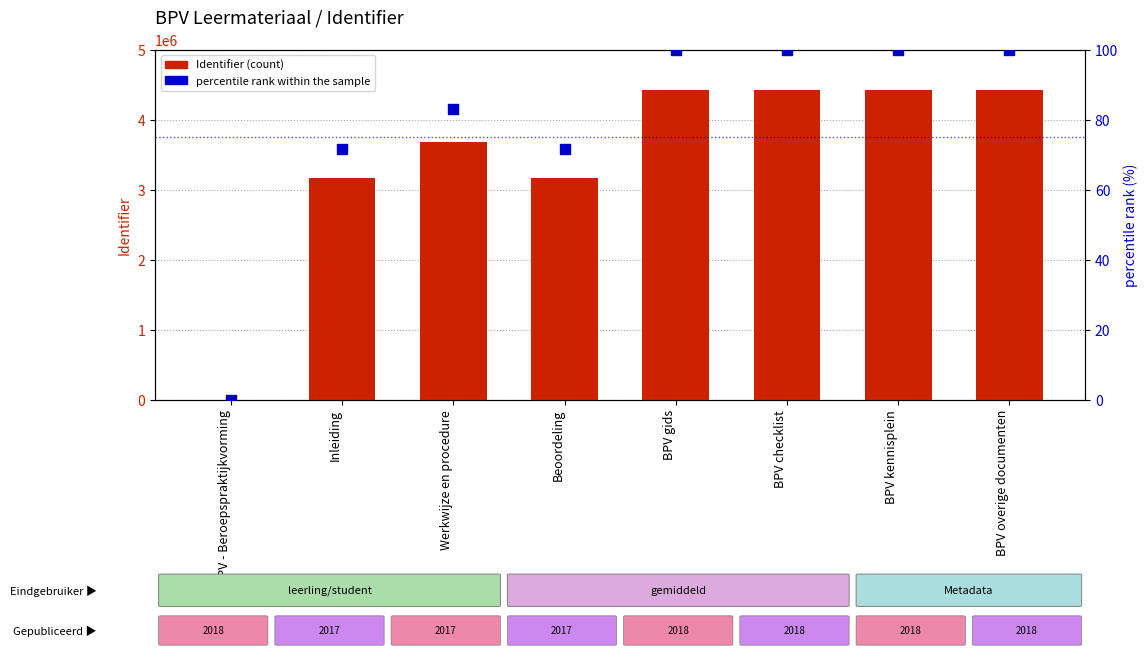

Which series contains the highest Y value?

Identifier